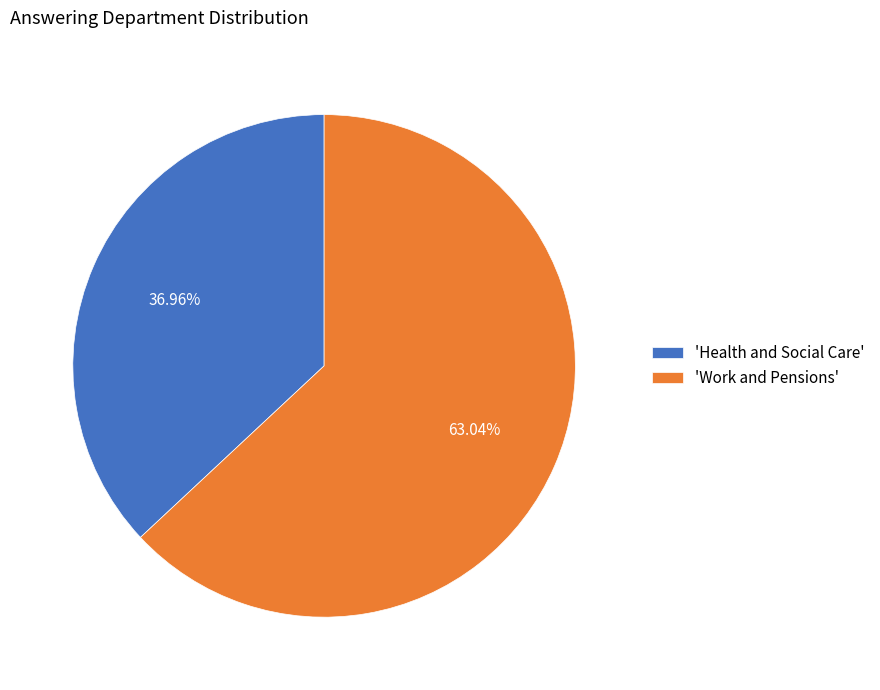

Combined, do 'Health and Social Care' and 'Work and Pensions' account for over 50%?

Yes